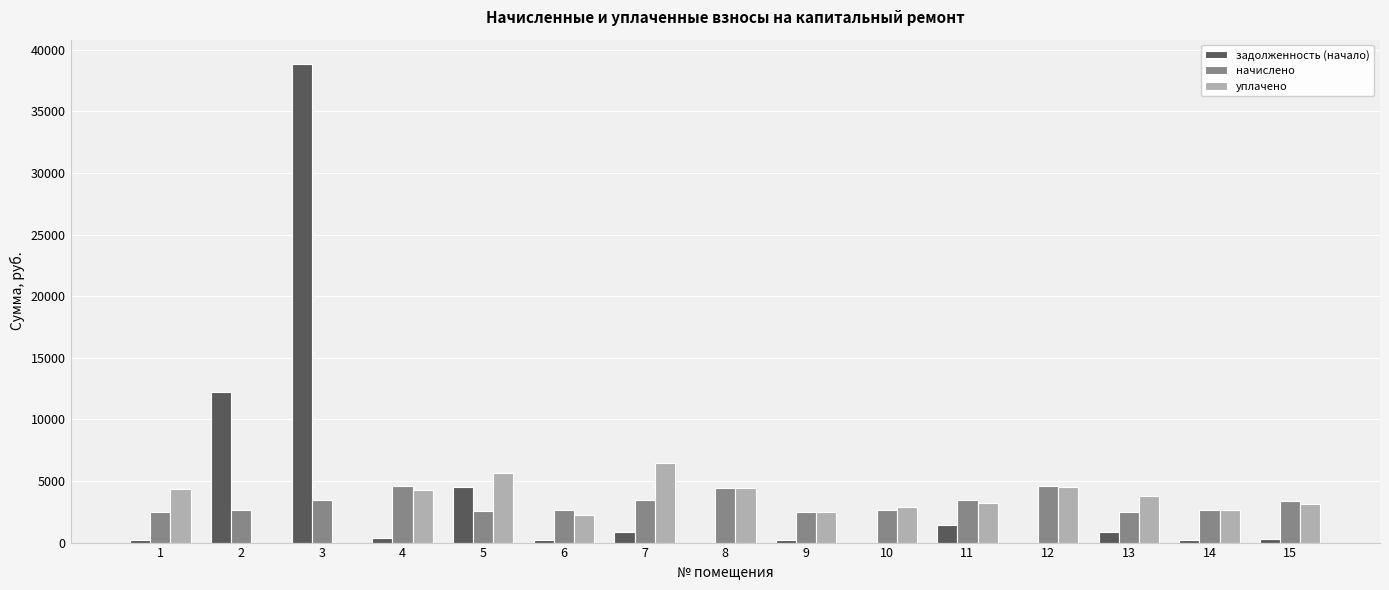

What is the spread (max minus min) of values at 12?

4555.4